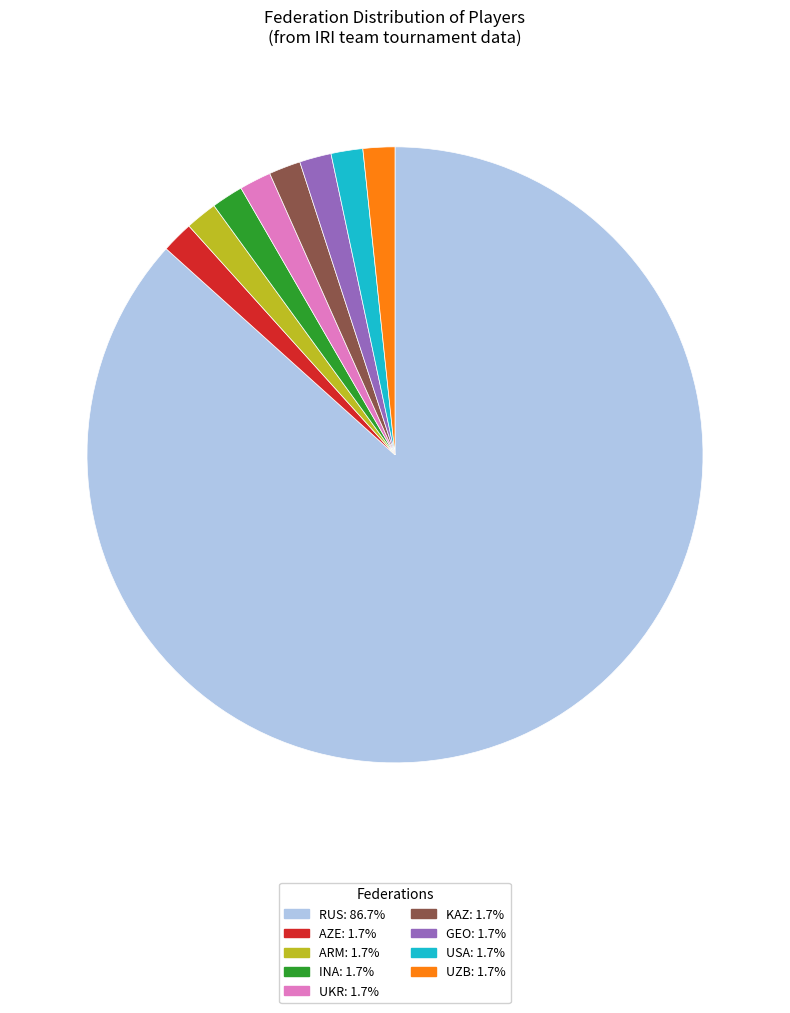

Is there a majority slice in this chart?

Yes